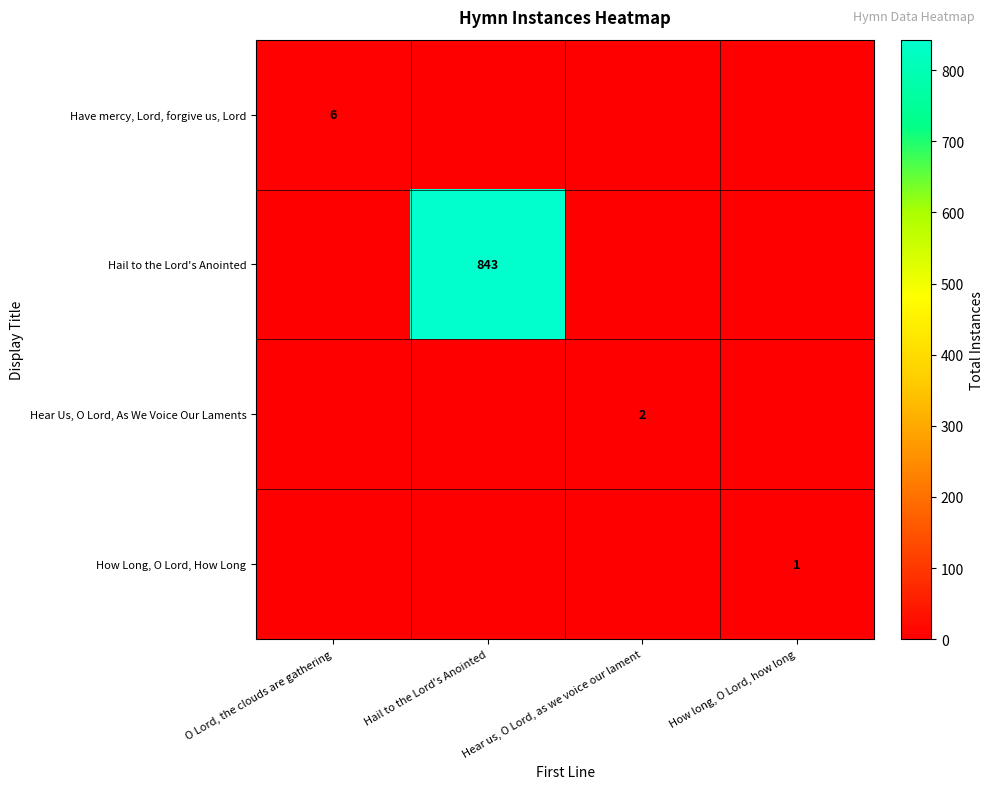

What is the spread (max minus min) of values at How long, O Lord, how long?

1